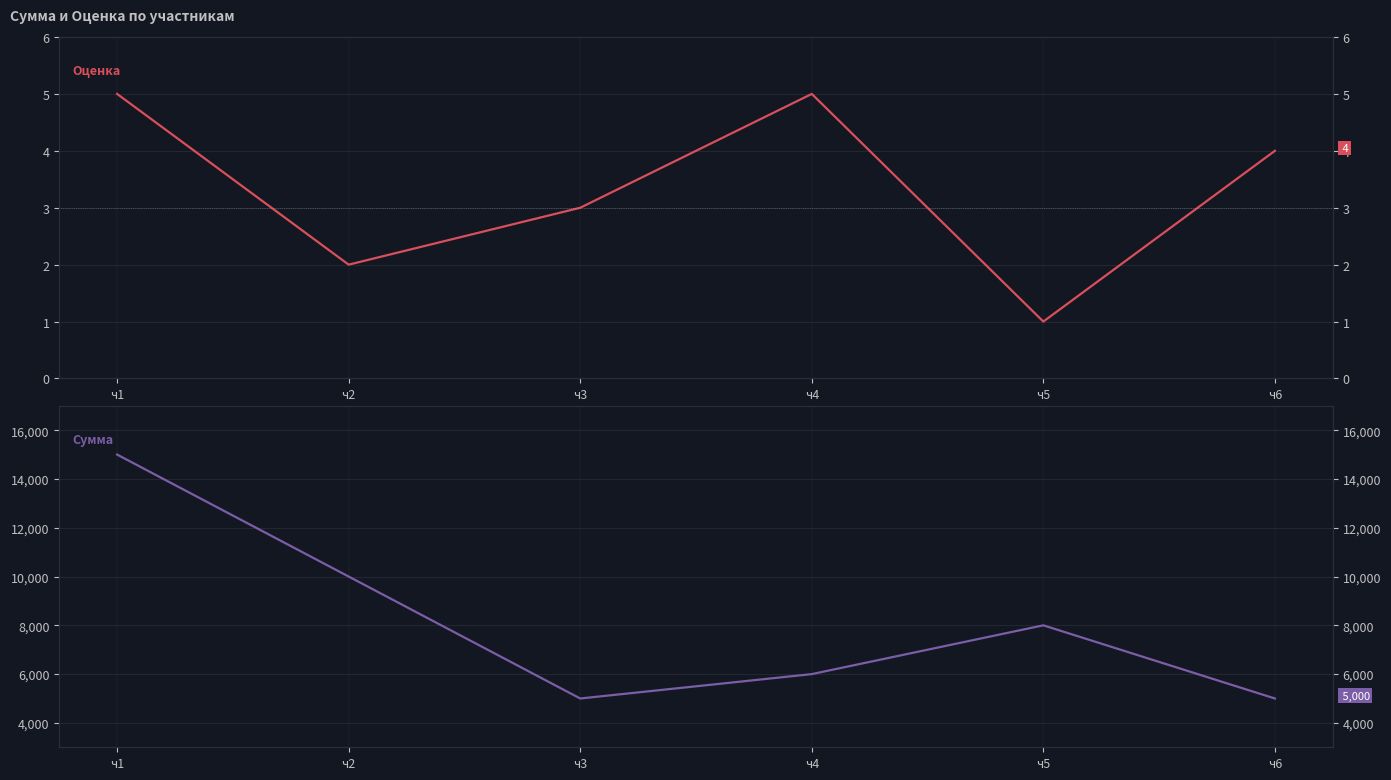

Reading right to left, list all the values displayed in this chart.

Оценка: 4	1	5	3	2	5
Сумма: 5000	8000	6000	5000	10000	15000